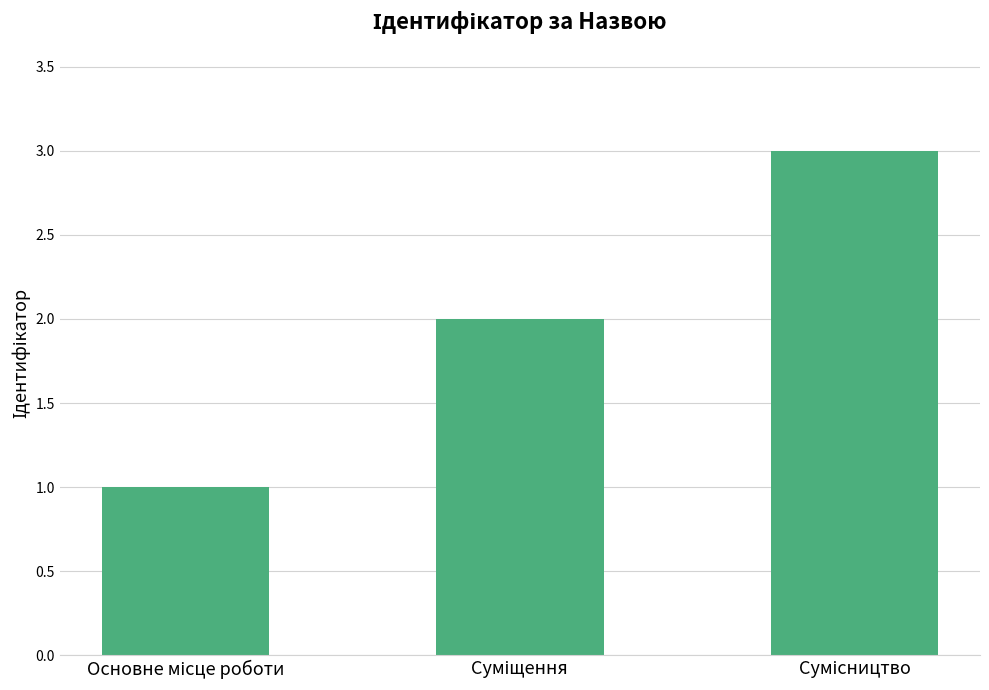

What is the sum of all values?

6